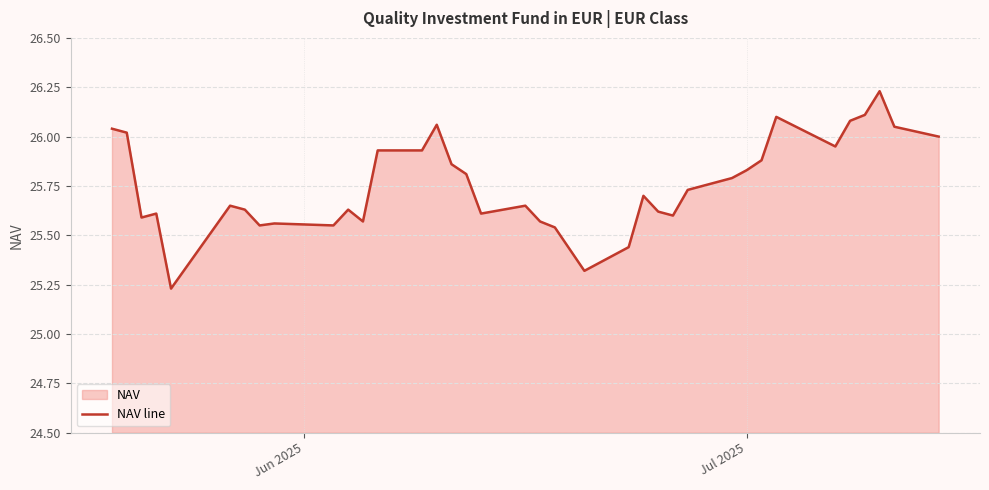

What is the difference between the maximum and minimum values?

1.0